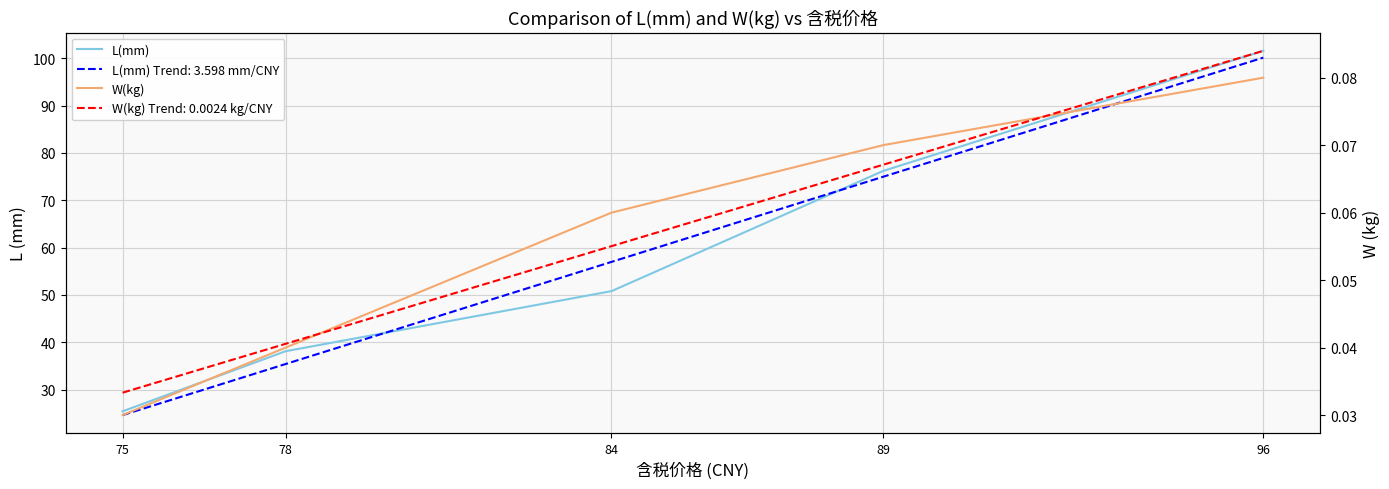

The W(kg) series shows 0.1 at 89. True or false?

False